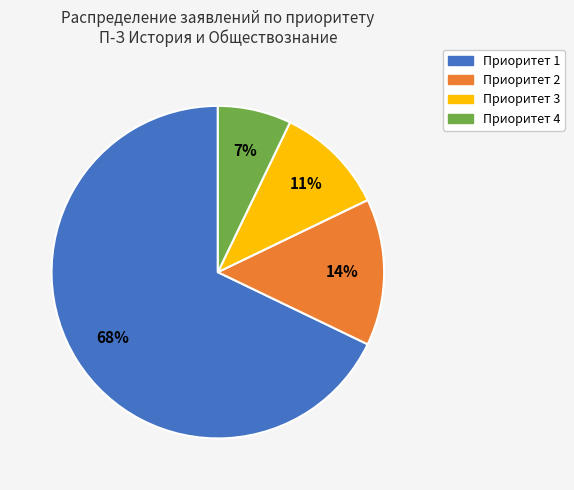

How many segments does this pie chart have?

4